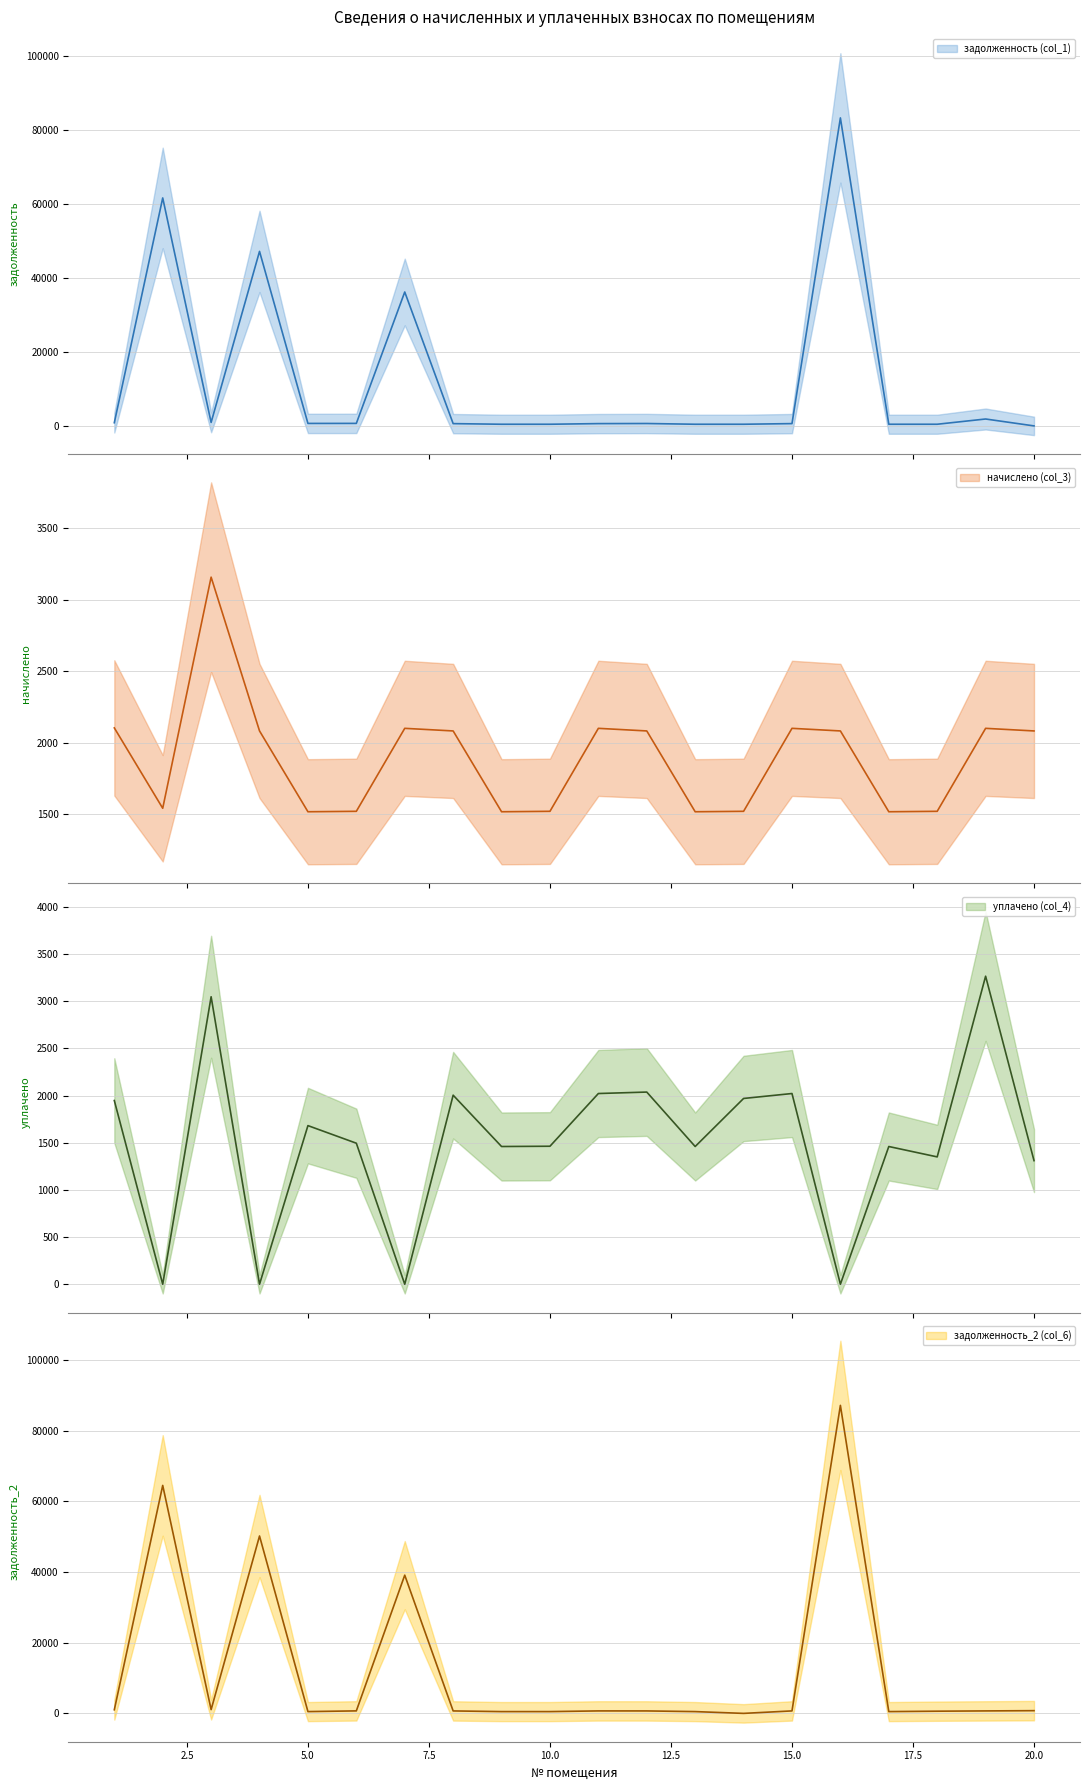

Which series changed the most between 9 and 20?

начислено (col_3)